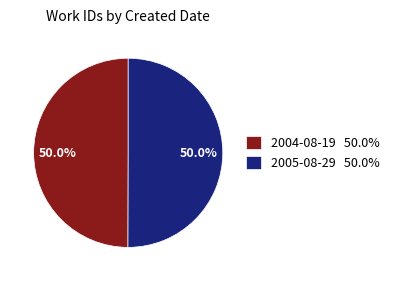

Count the number of slices in the pie.

2